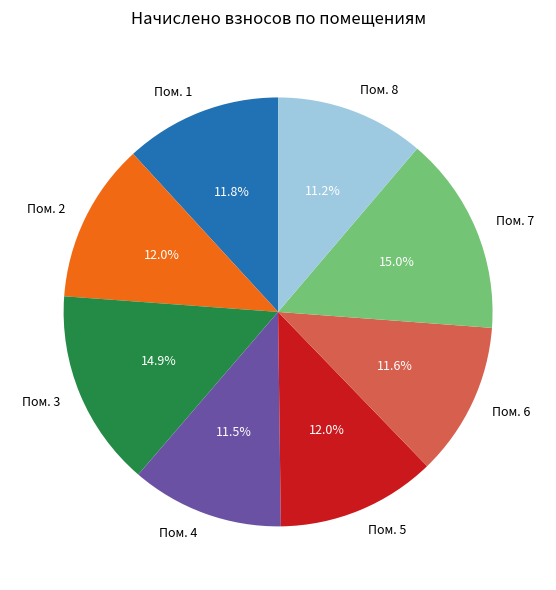

Approximately how many times larger is the value at Пом. 4 compared to Пом. 3?

0.8